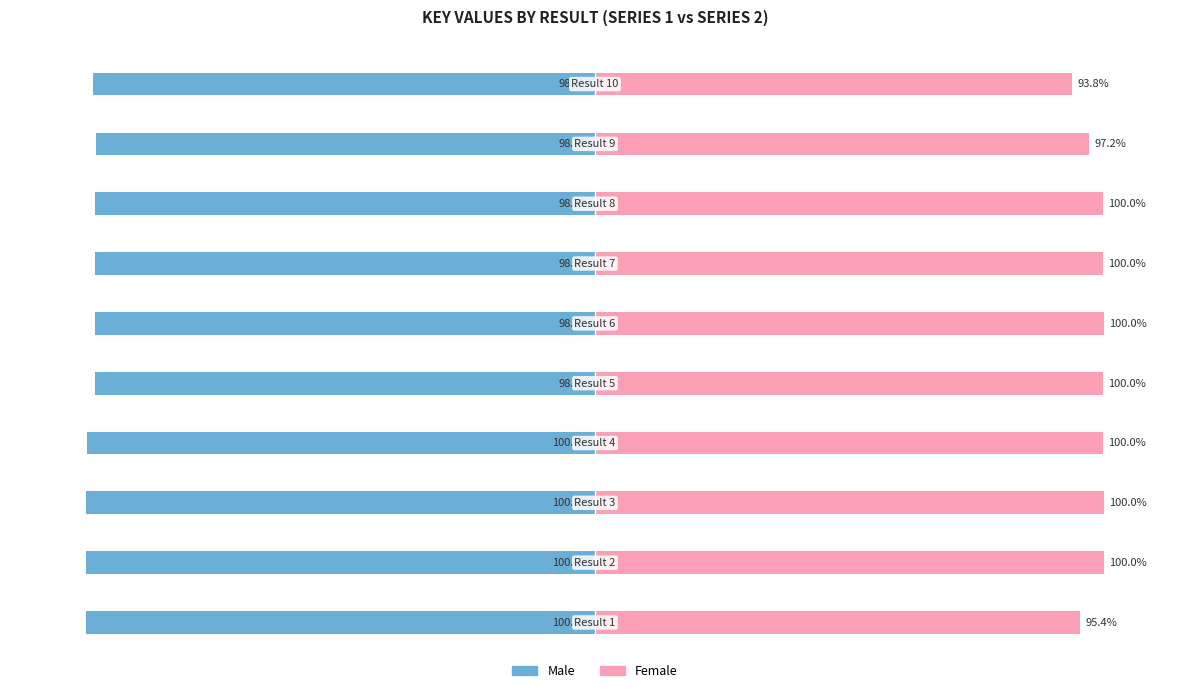

At how many categories does at least one series exceed 24?

10